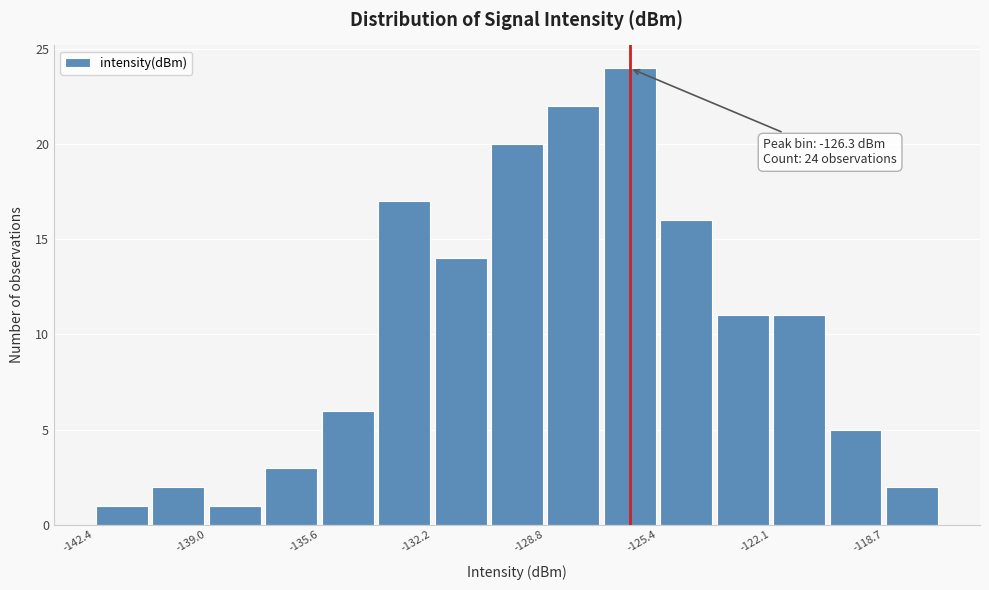

Around what value on the x-axis is the tallest bar? Give the approximate position of its centre, as read against the axis.

-126.5